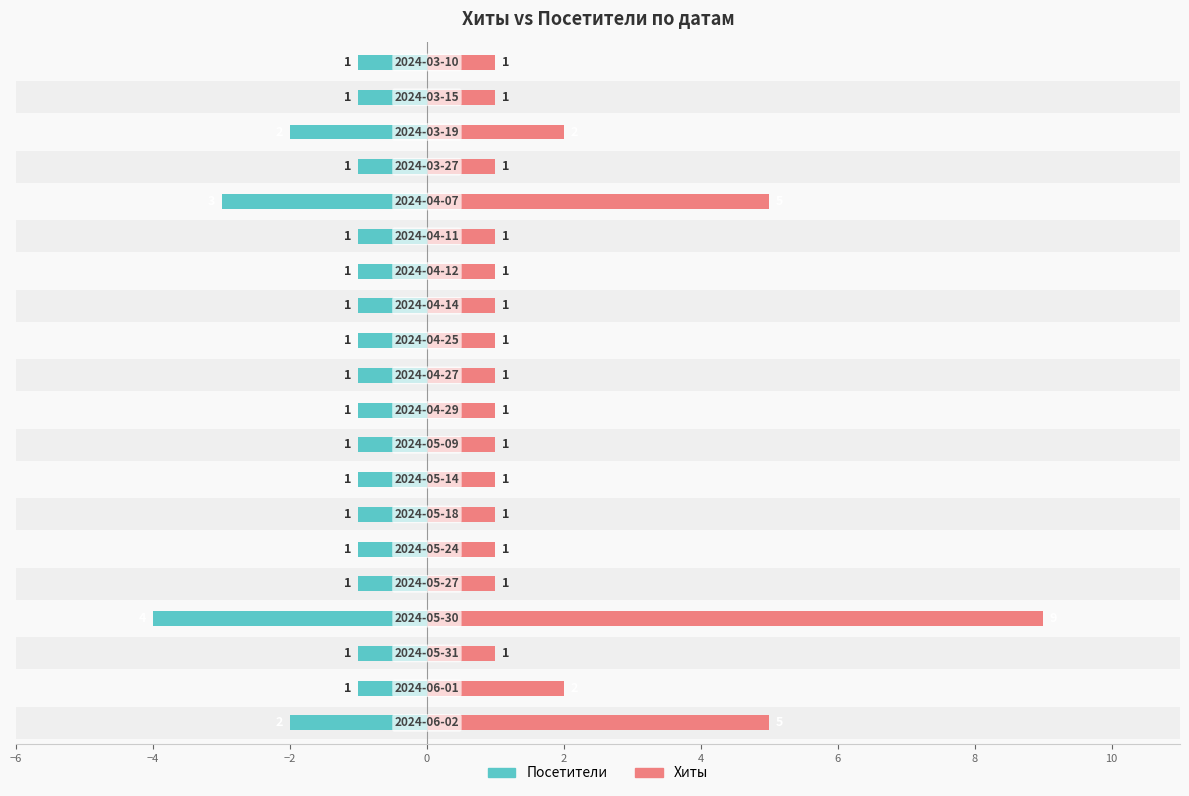

List the series in order of their overall mean, highest first.

Хиты, Посетители